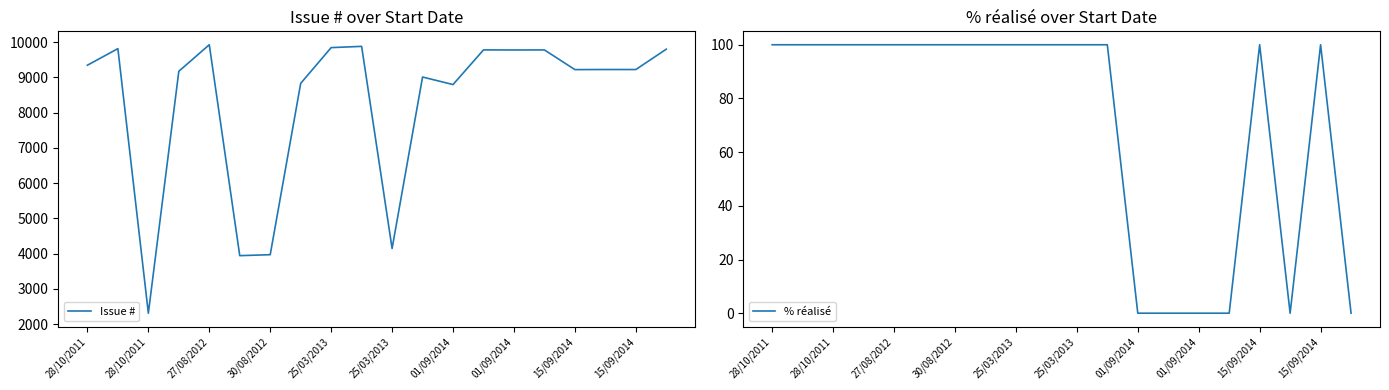

Reading left to right, transcribe all the data shown in this chart.

Issue #: 9345	9815	2312	9173	9925	3944	3971	8830	9844	9879	4147	9010	8796	9779	9777	9778	9220	9223	9222	9800
% réalisé: 100	100	100	100	100	100	100	100	100	100	100	100	0	0	0	0	100	0	100	0